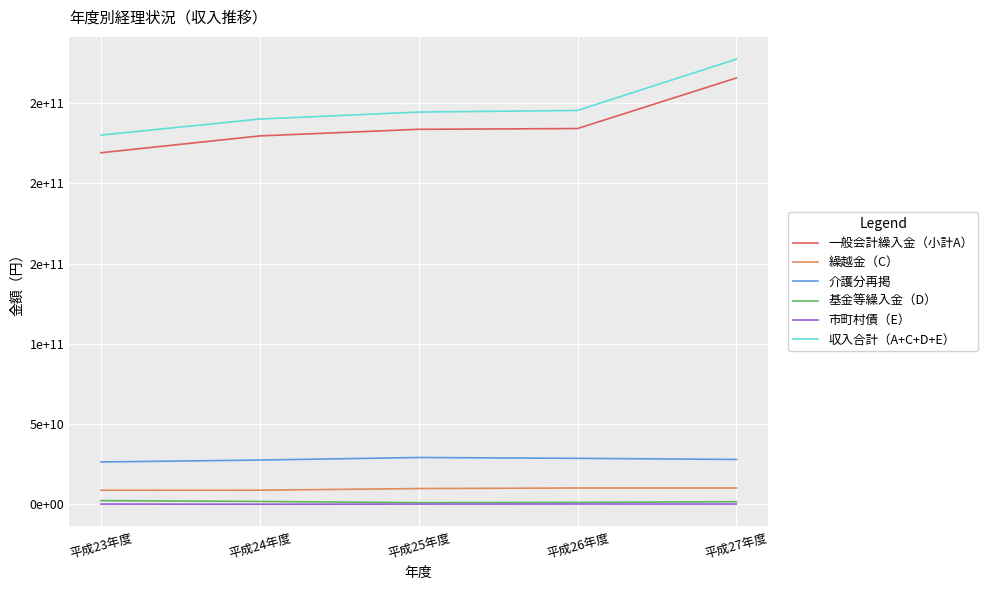

Read the 介護分再掲 value at 平成23年度.

26363001451